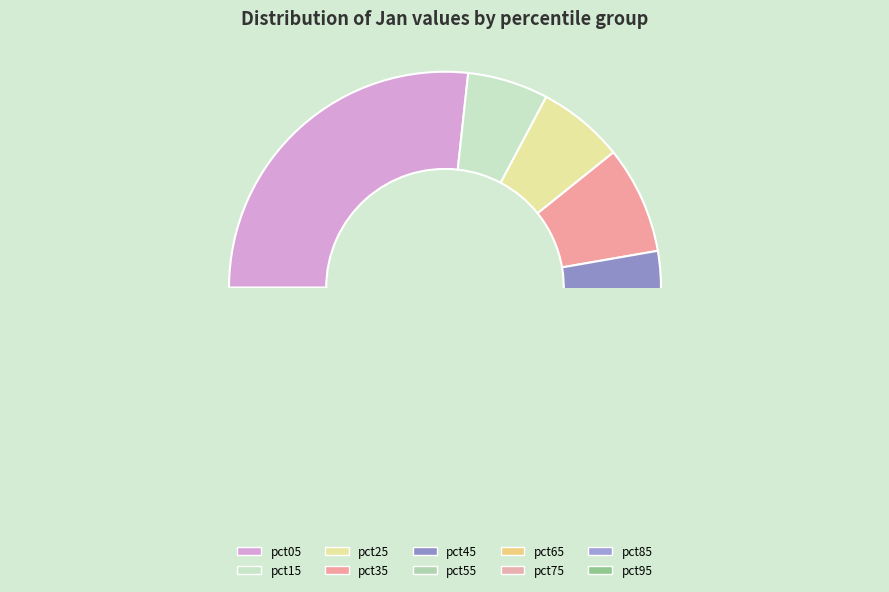

How many slices are in this pie chart?

10